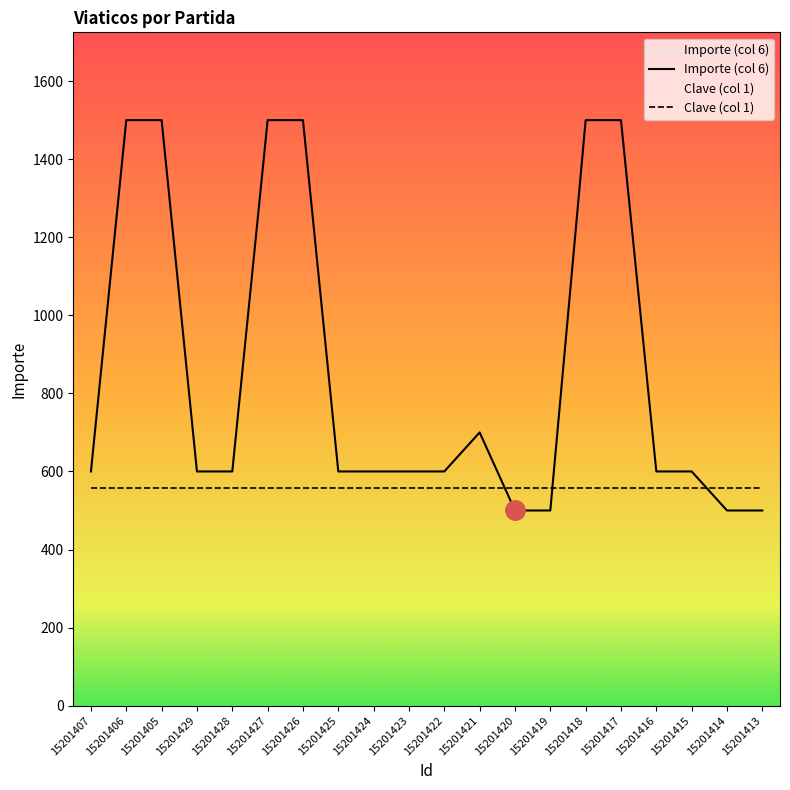

Which label corresponds to the smallest value in the chart?

15201420